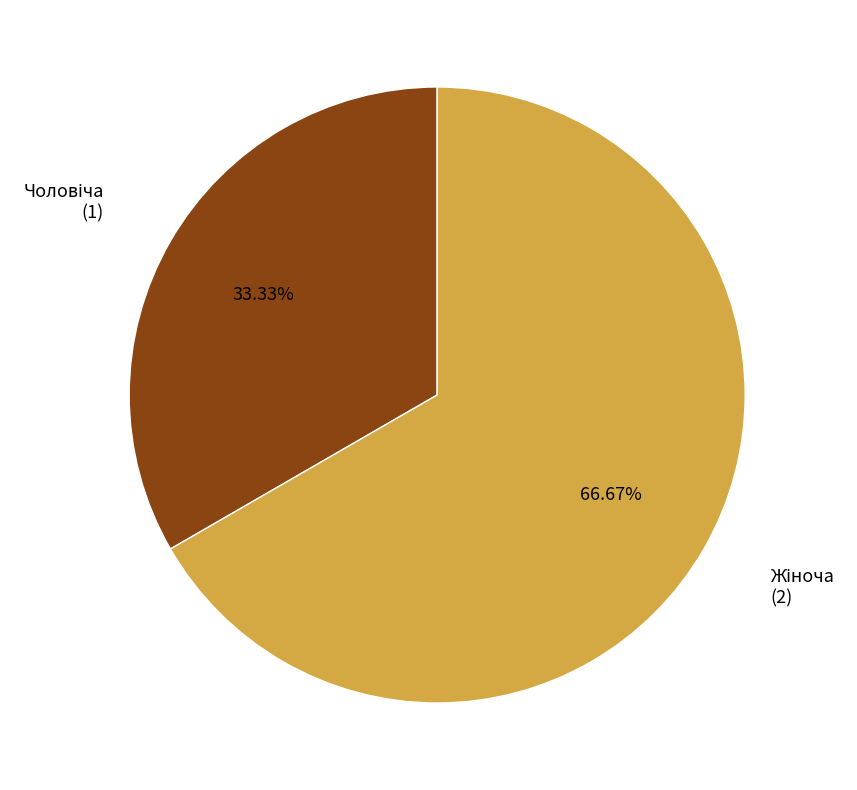

Does any single category account for the majority?

Yes